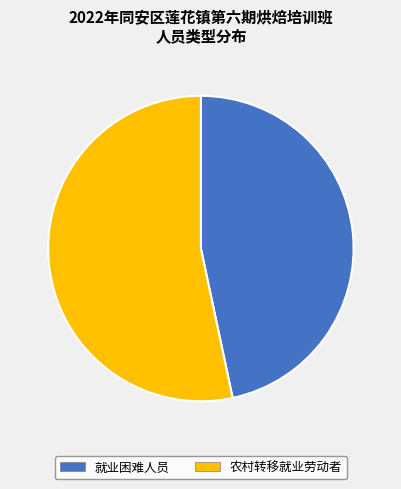

To the nearest percent, what is the combined percentage of 农村转移就业劳动者 and 就业困难人员?

100%